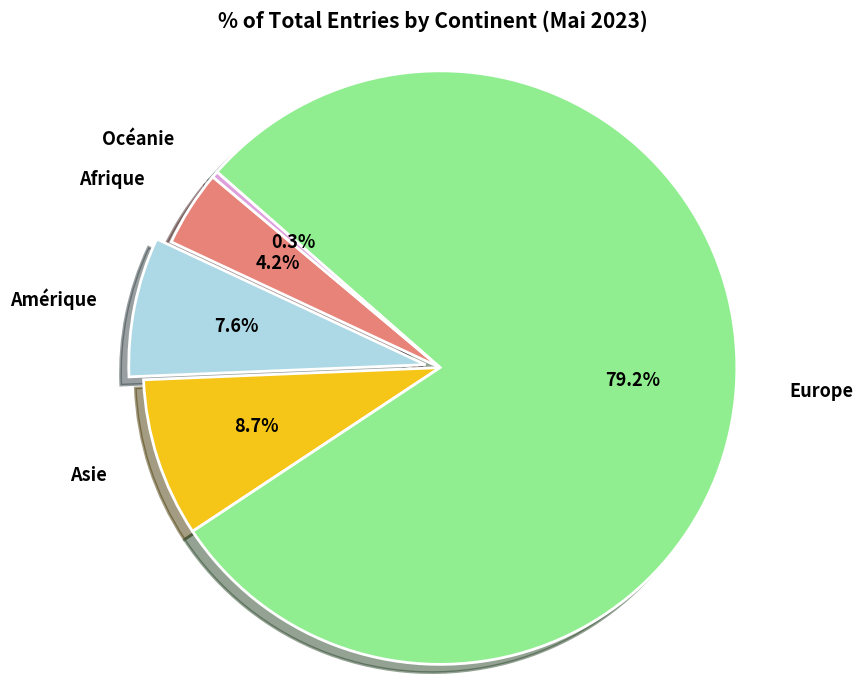

Does any single category account for the majority?

Yes